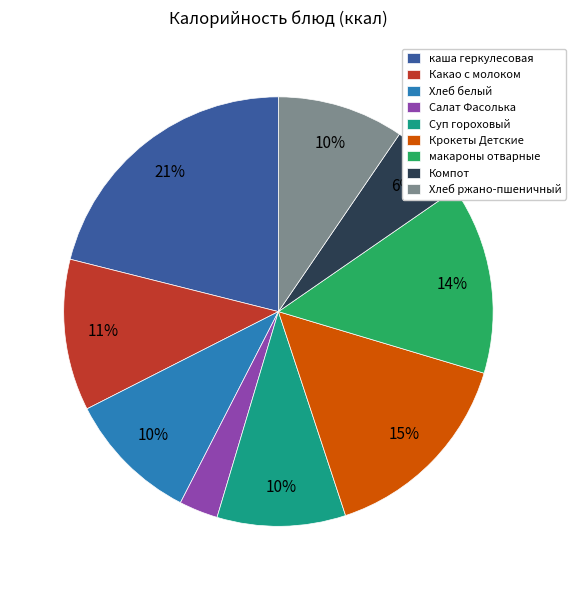

To the nearest percent, what percentage of the pie is Крокеты Детские?

15%